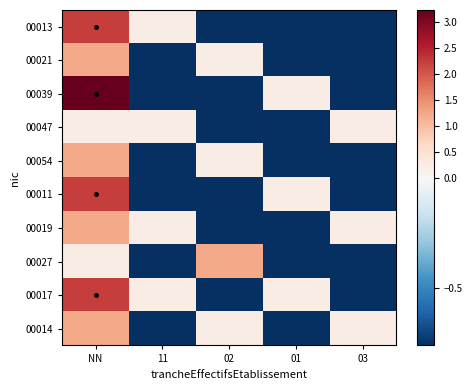

Which series has the widest spread of values?

00039